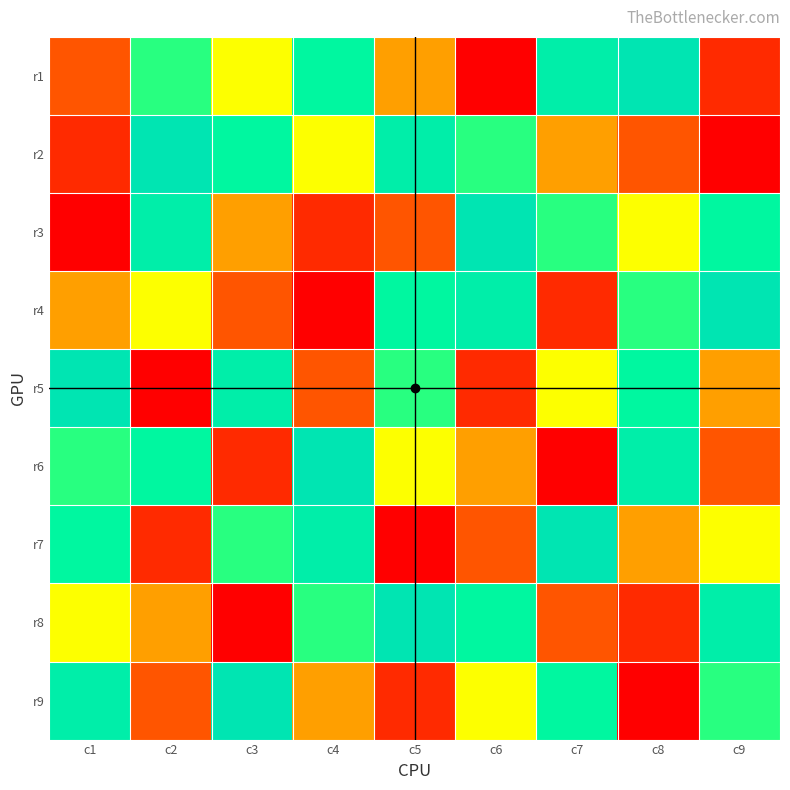

List the series in order of their peak value, highest first.

r1, r2, r3, r4, r5, r6, r7, r8, r9